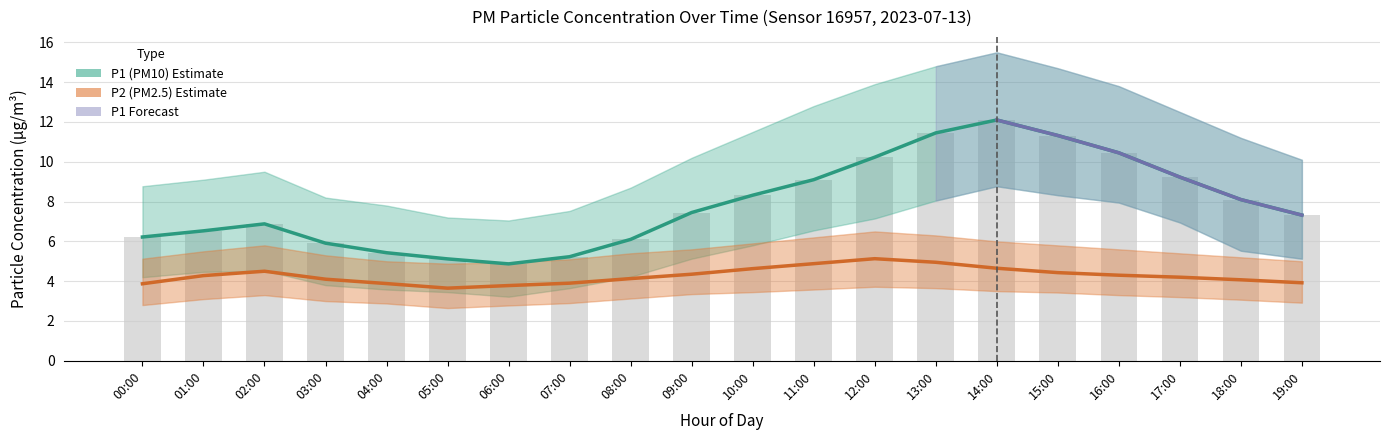

How many groups of bars are there?

20